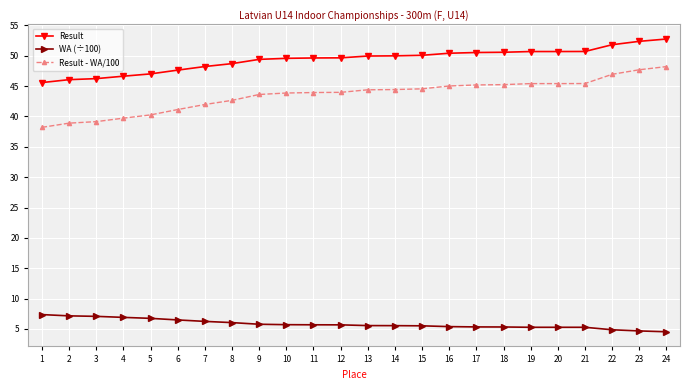

What are all the series names shown in the legend?

Result, WA (÷100), Result - WA/100